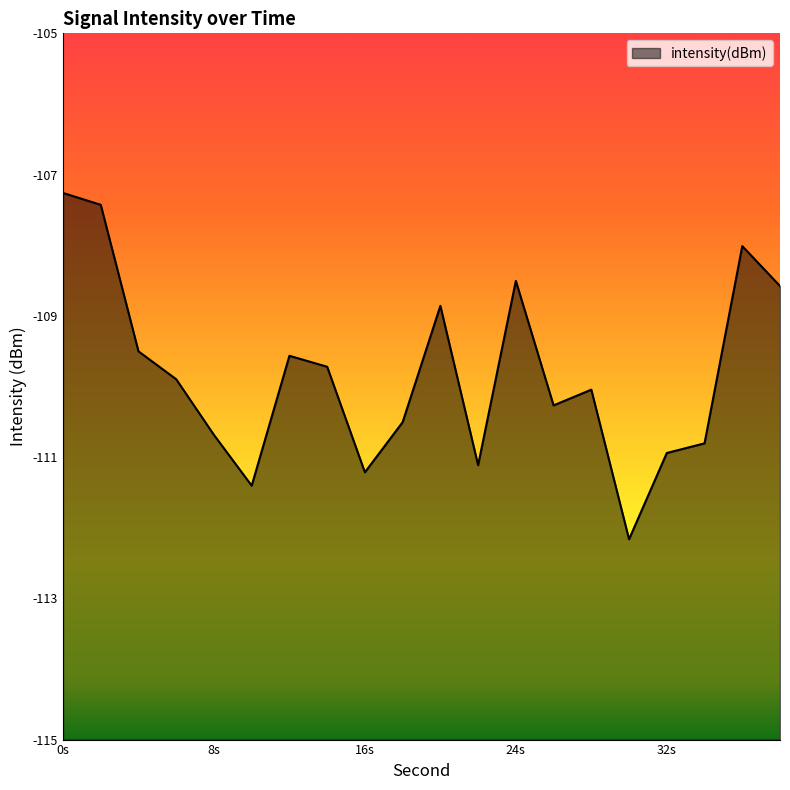

The chart shows a value of -112.2 at 30. True or false?

True